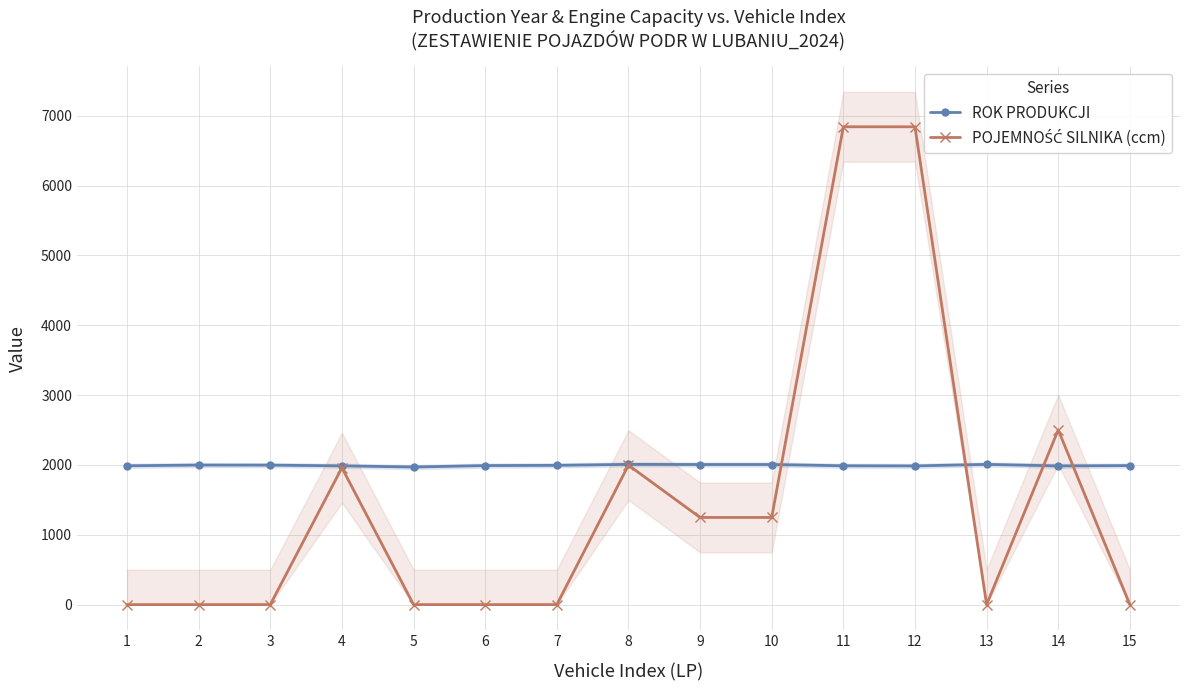

Reading left to right, transcribe all the data shown in this chart.

ROK PRODUKCJI: 1988	1998	1997	1987	1970	1991	1994	2008	2006	2006	1988	1986	2008	1986	1991
POJEMNOŚĆ SILNIKA (ccm): 0	0	0	1960	0	0	0	1997	1248	1248	6842	6842	0	2502	0